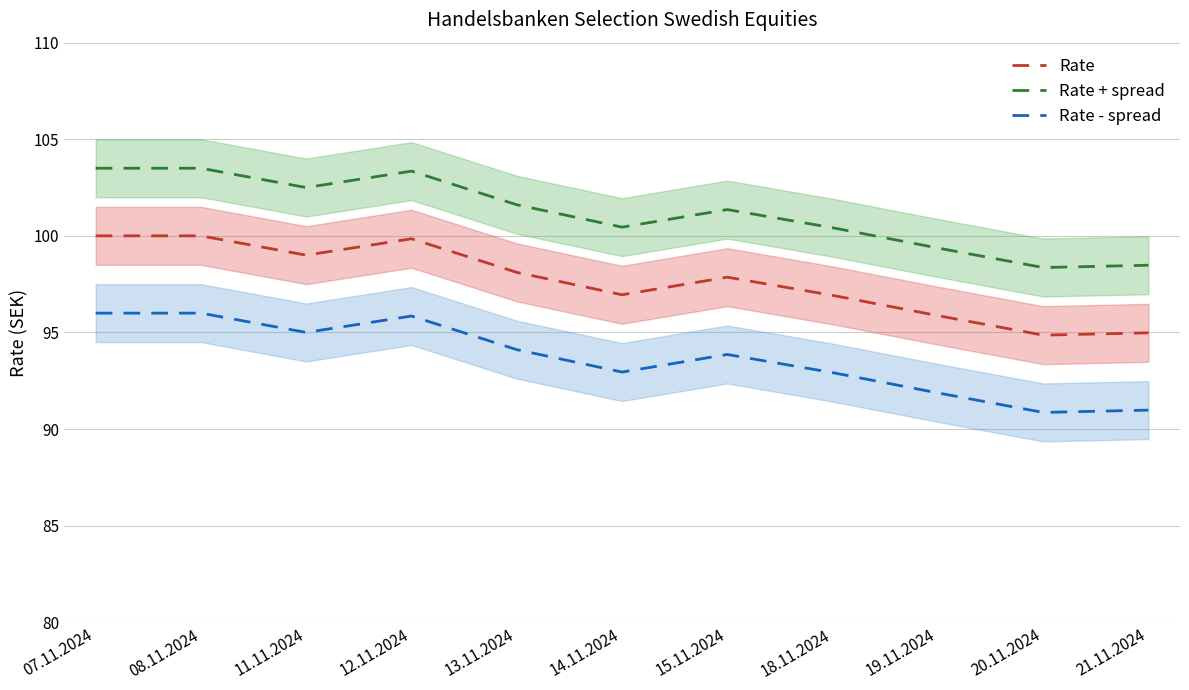

What is the difference between the maximum and minimum values in the Rate + spread series?

5.1